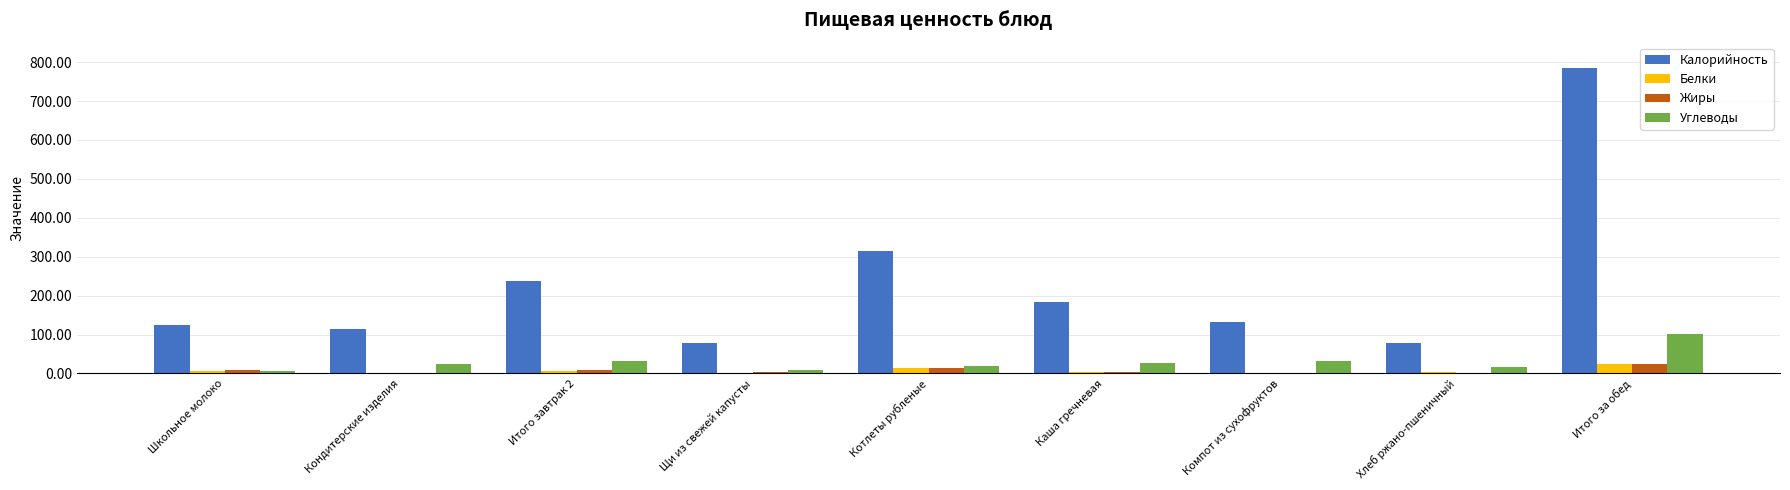

What are all the series names shown in the legend?

Калорийность, Белки, Жиры, Углеводы